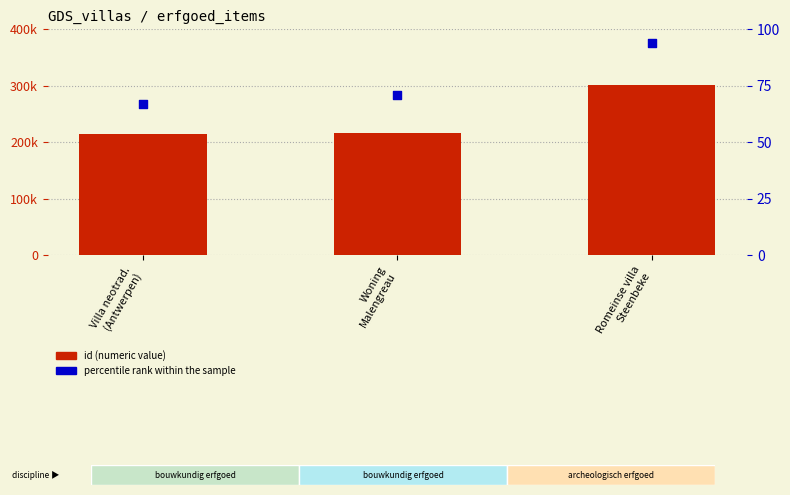

Which series contains the highest Y value?

id (value)